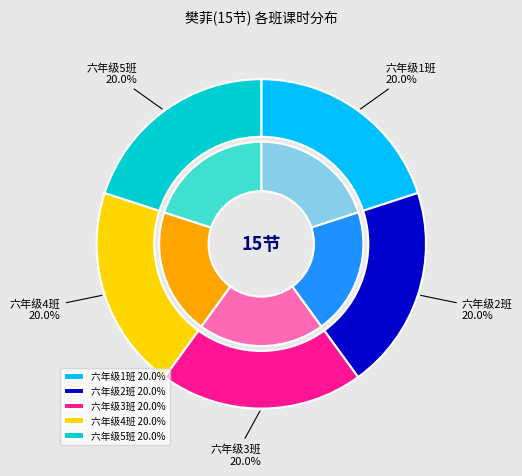

Between 六年级4班 and 六年级2班, which is larger?

六年级4班